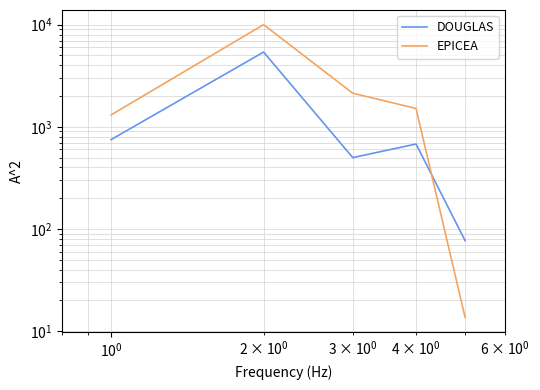

What is the greatest value displayed?

10012.1